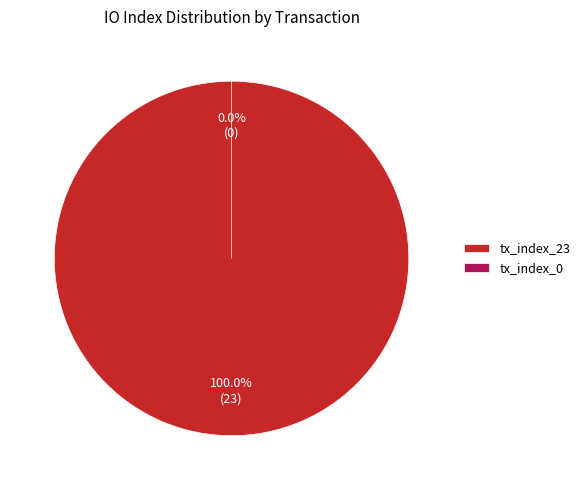

Count the number of slices in the pie.

2